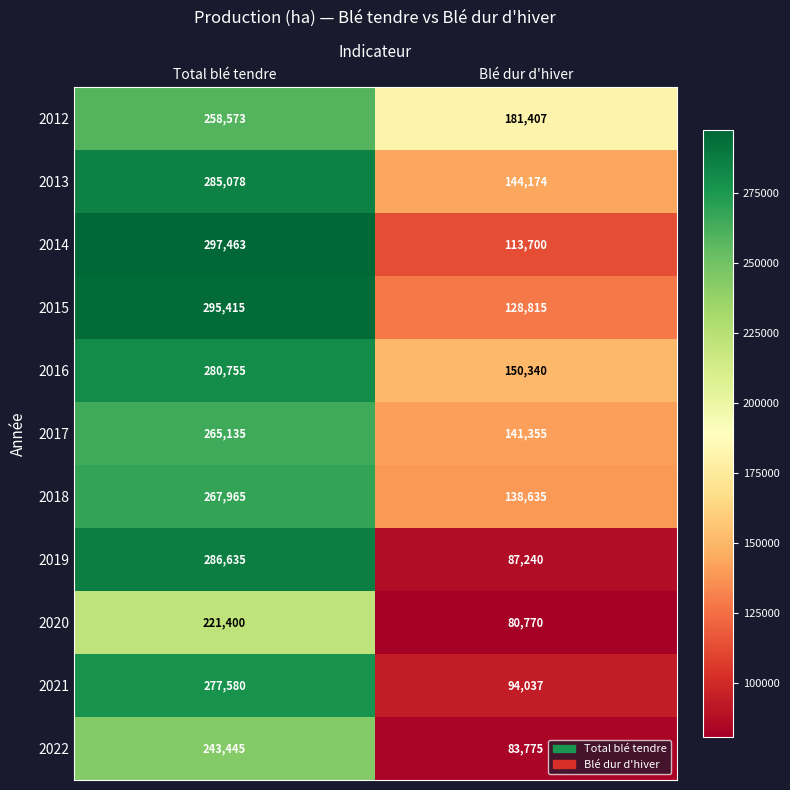

Which series has the largest total across all categories?

2012